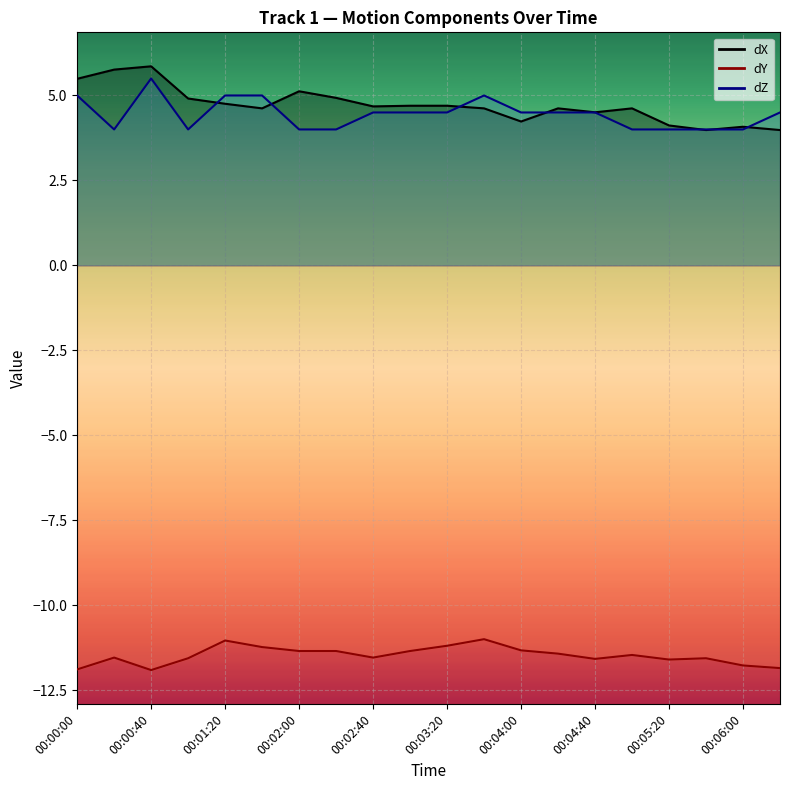

Rank the series at 00:00:00 from lowest to highest value.

dY, dZ, dX